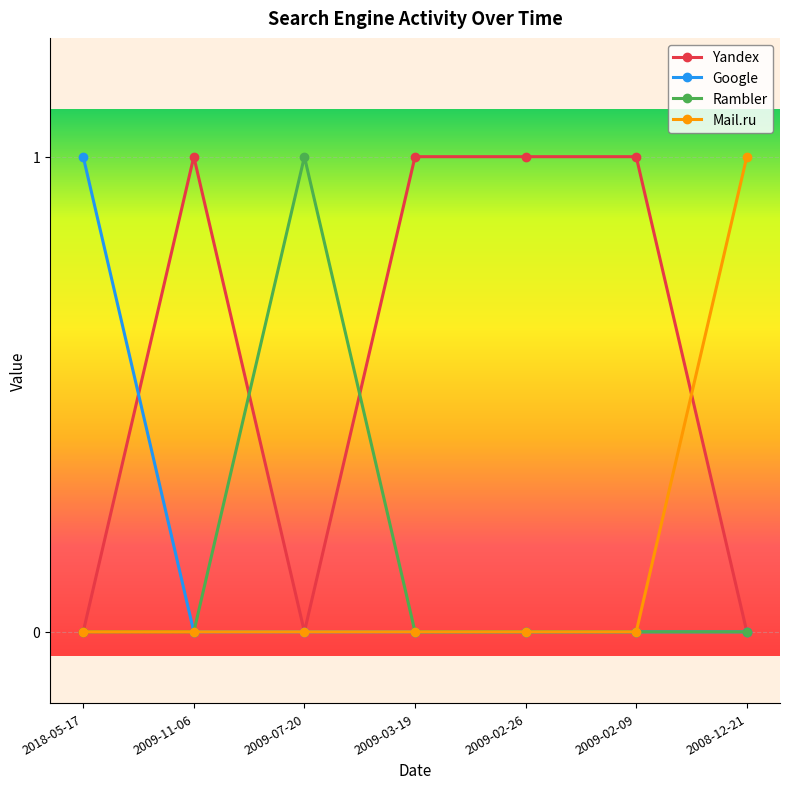

Which series has the largest total across all categories?

Yandex